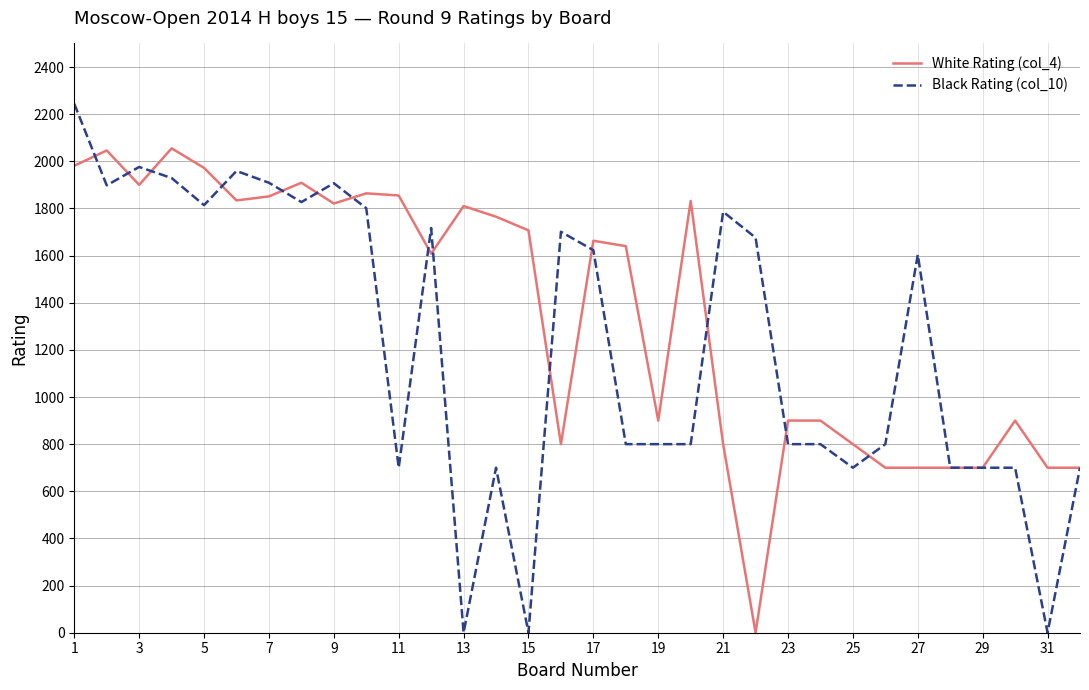

Which series has the largest range (max minus min)?

Black Rating (col_10)